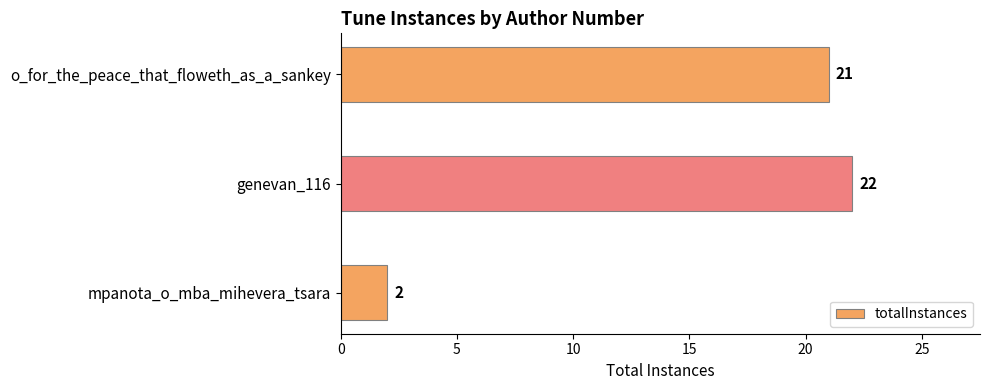

Reading top to bottom, what are all the values shown in this chart?

o_for_the_peace_that_floweth_as_a_sankey=21	genevan_116=22	mpanota_o_mba_mihevera_tsara=2